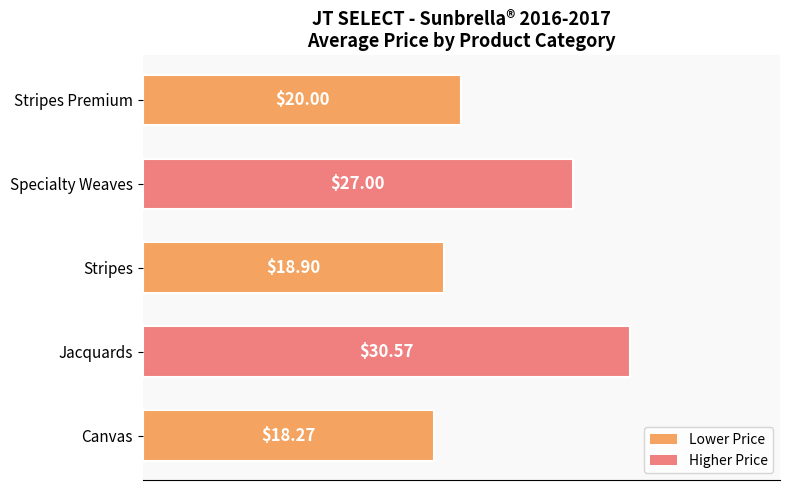

What is the change in value from Stripes to Stripes Premium?

+1.1